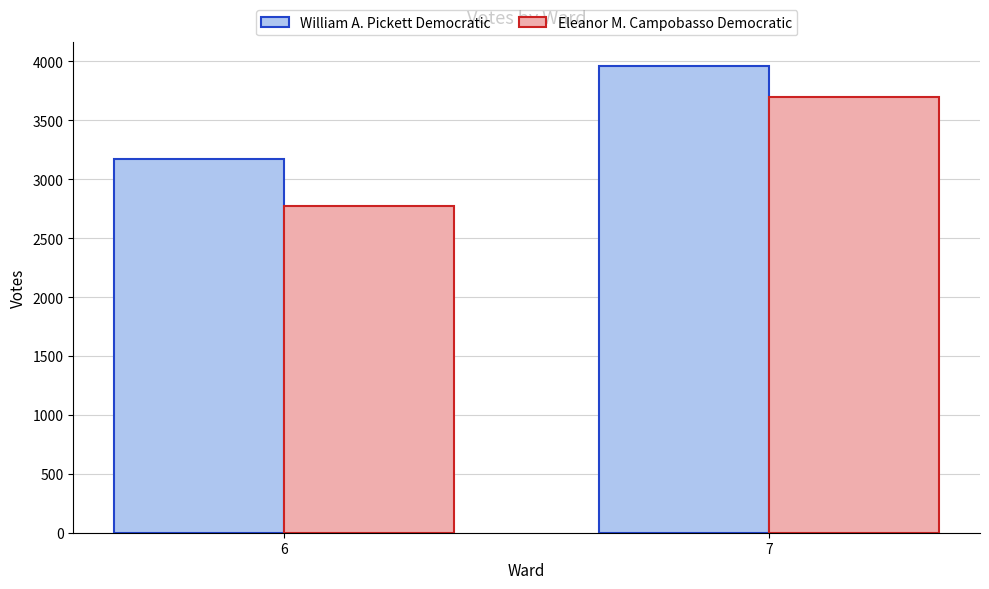

Reading left to right, transcribe all the data shown in this chart.

William A. Pickett Democratic: 6=3171	7=3963
Eleanor M. Campobasso Democratic: 6=2774	7=3697